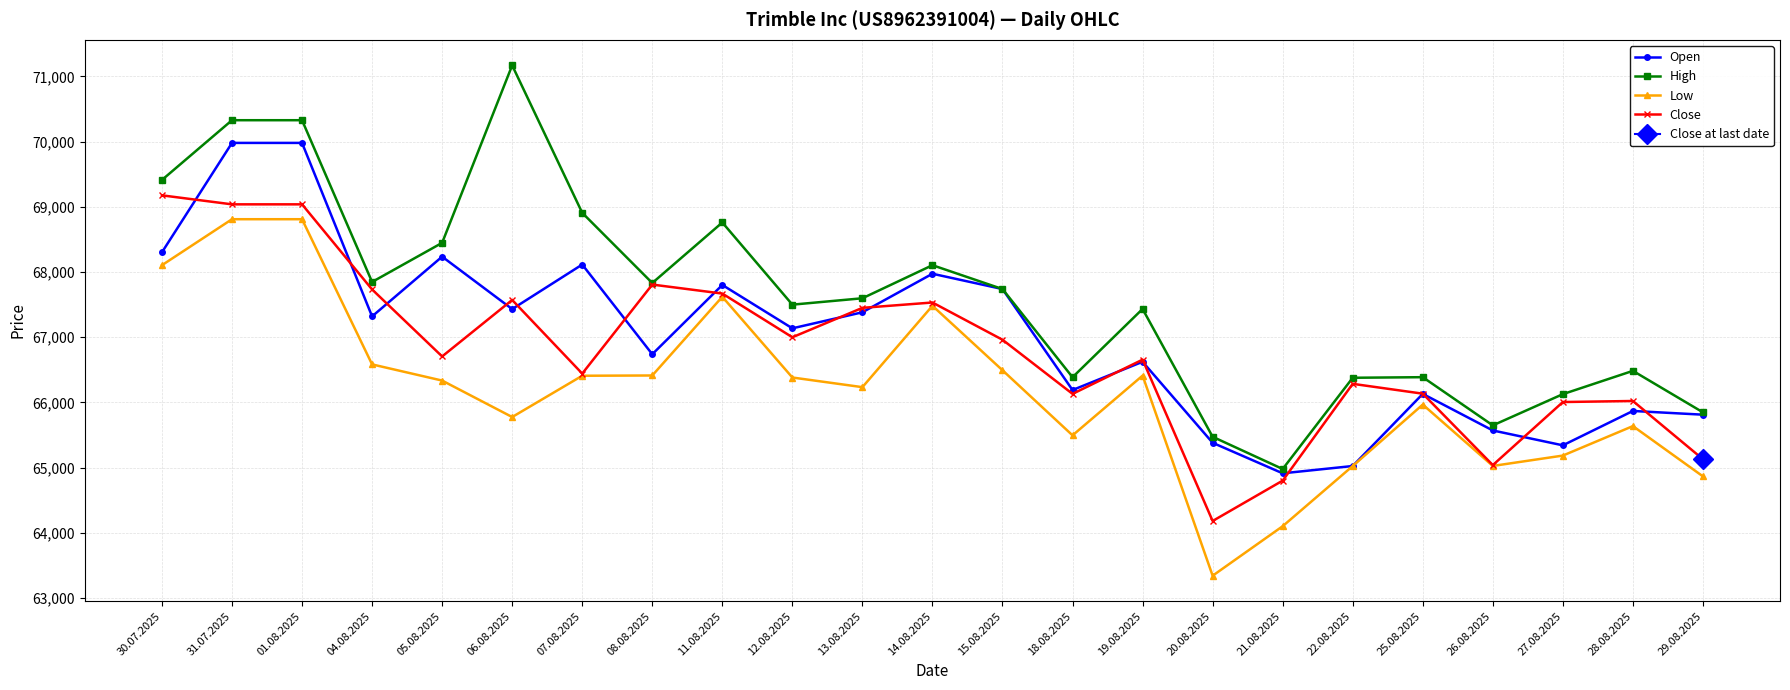

How many data points does each series have?

23